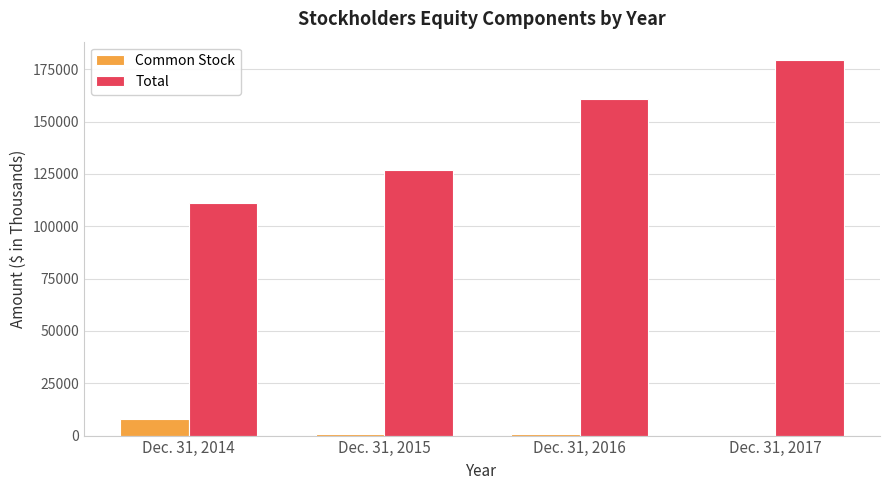

What is the sum of all Total values?

578109